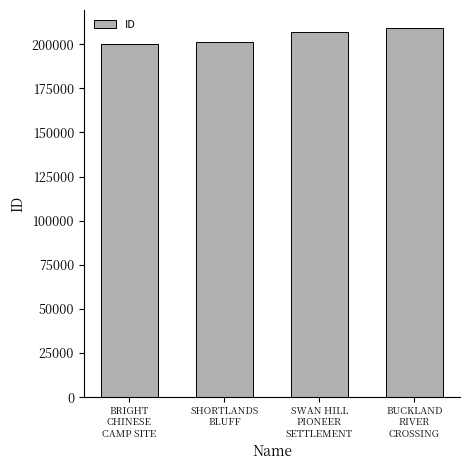

How many data points does each series have?

4